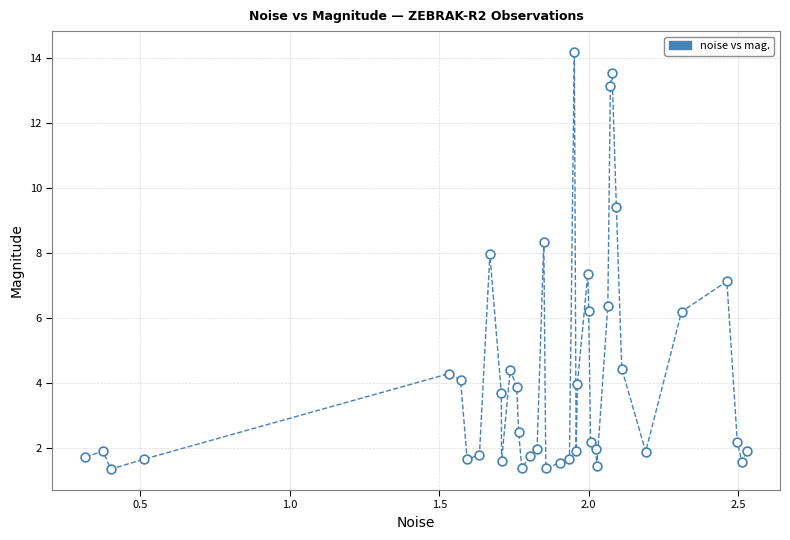

What is the range of Y values (max minus min)?

12.8